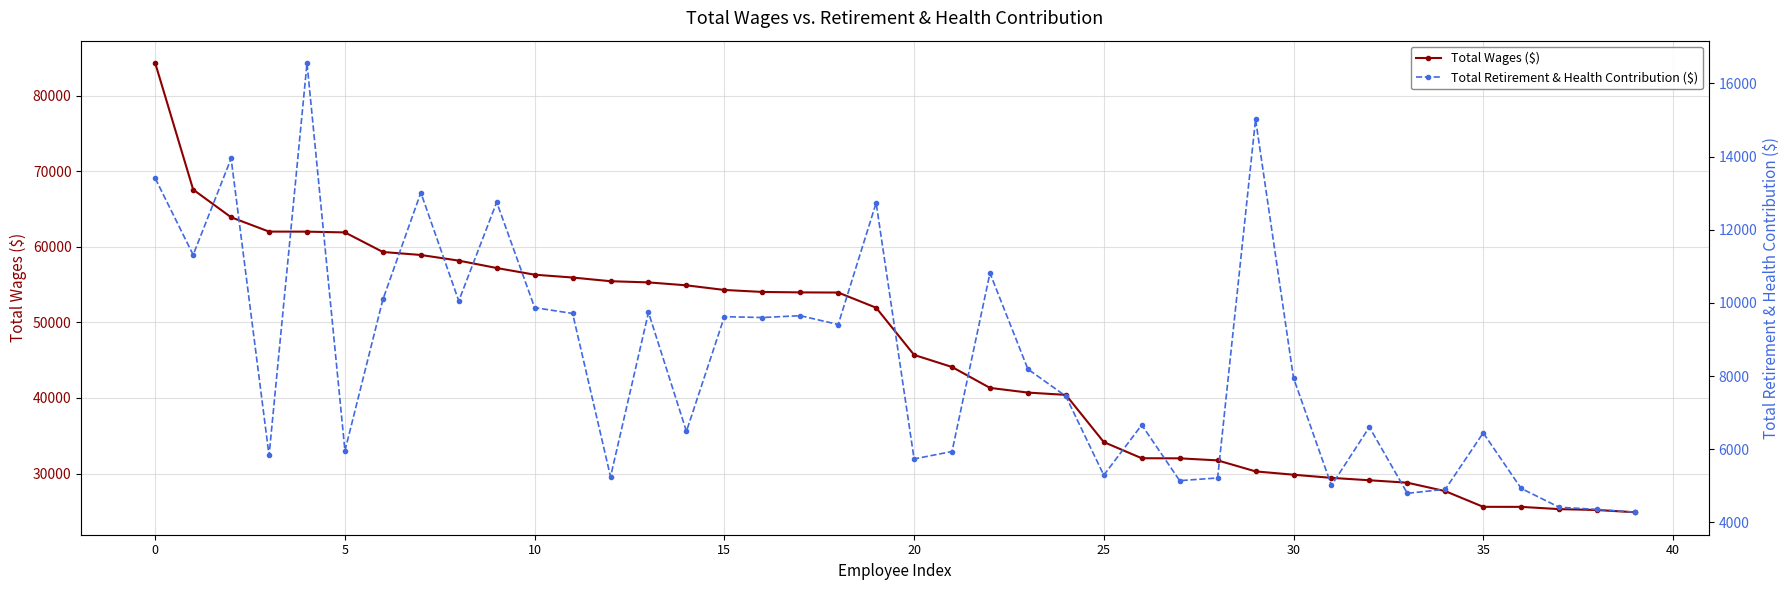

Is it true that Total Retirement & Health Contribution ($) equals 3780 at 20?

False